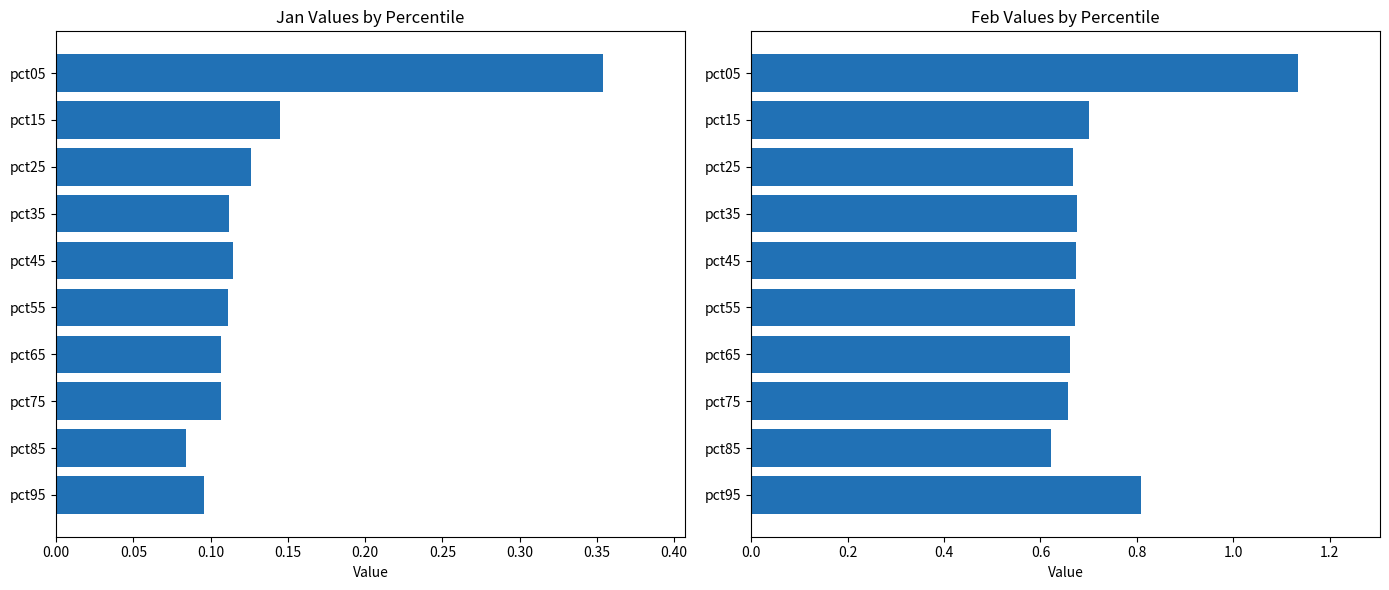

The Jan series shows 0.1 at pct45. True or false?

True